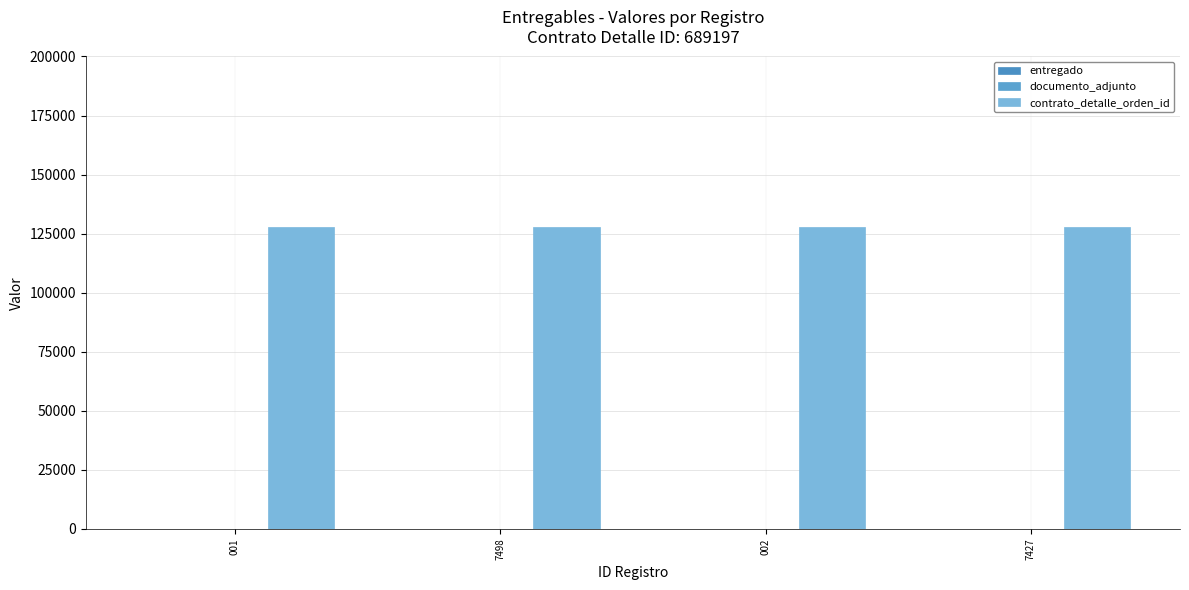

What is the average value of the entregado series?

1